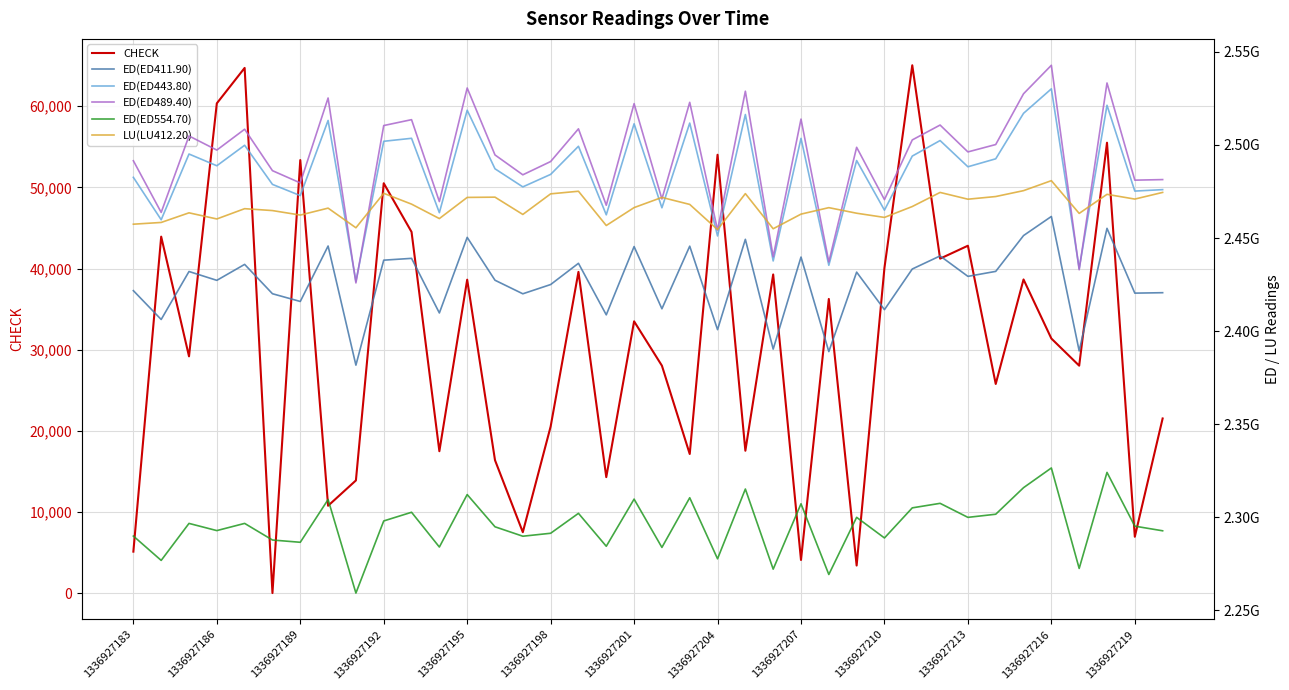

How many distinct data groups are displayed?

6